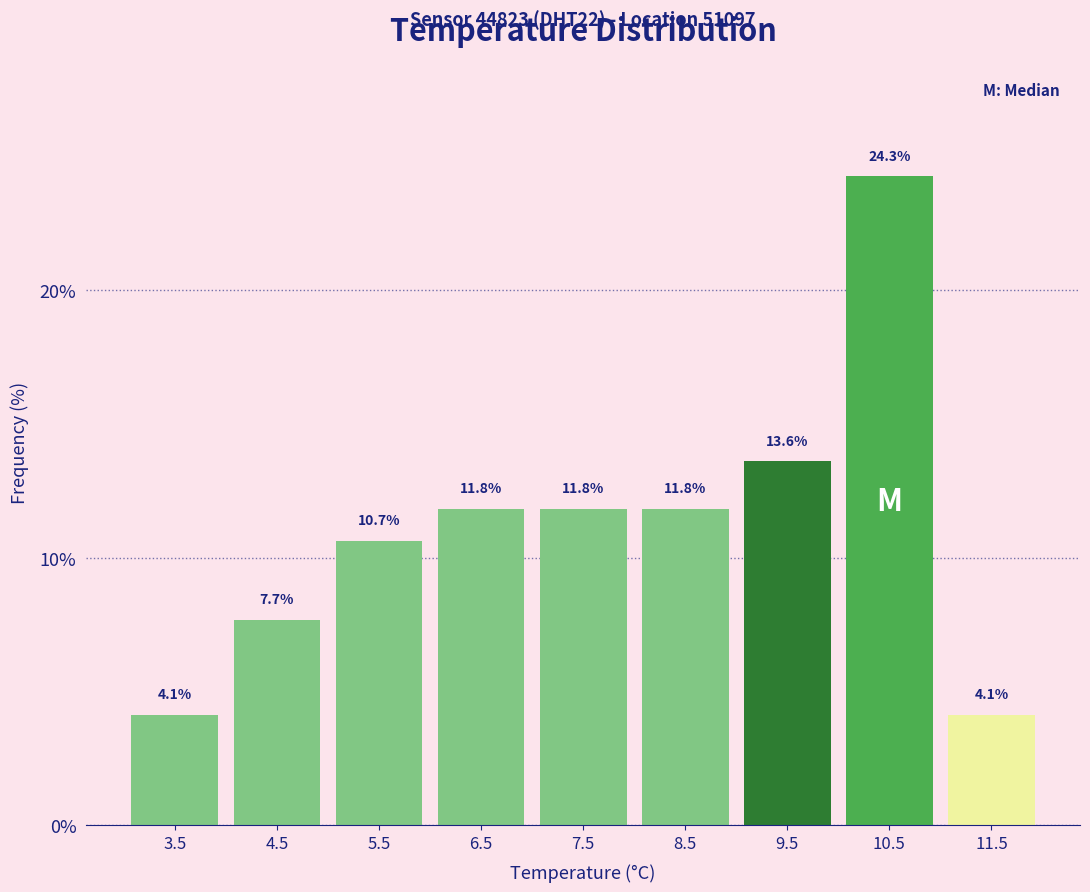

Over which range of the x-axis is the bar tallest?

10 to 11